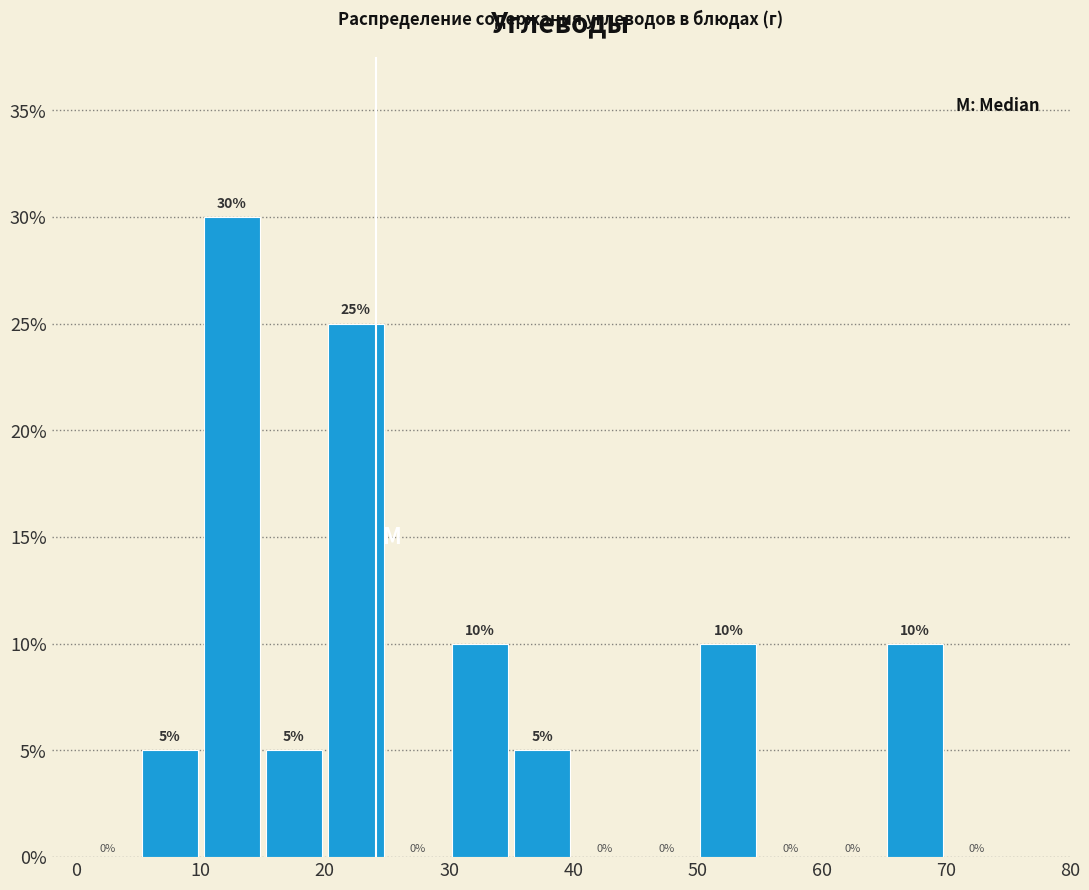

Which range on the x-axis has the tallest bar?

10 to 15